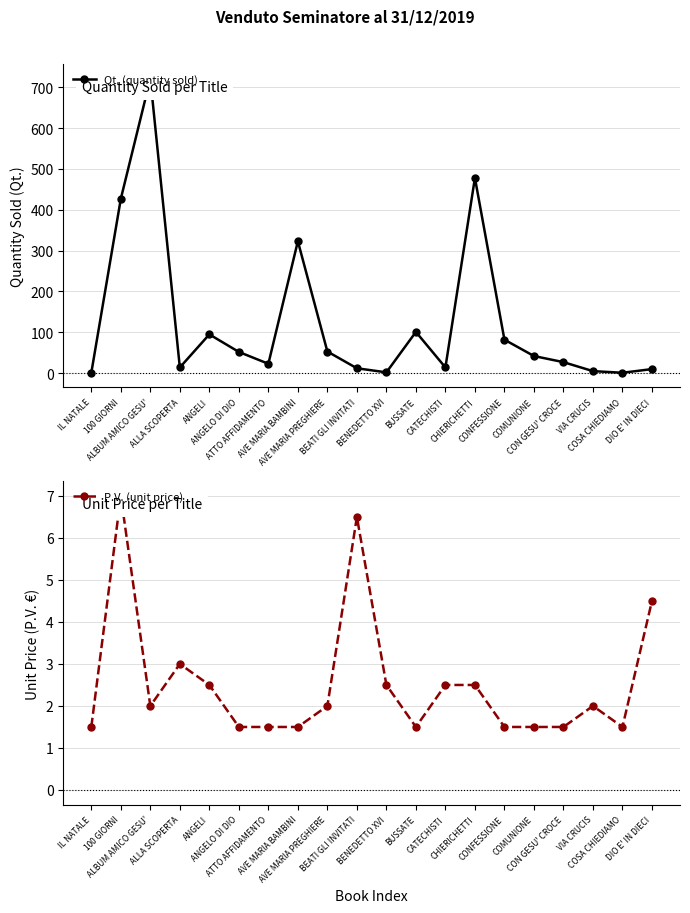

At CATECHISTI, list the series in order from smallest to largest.

P.V. (unit price), Qt. (quantity sold)